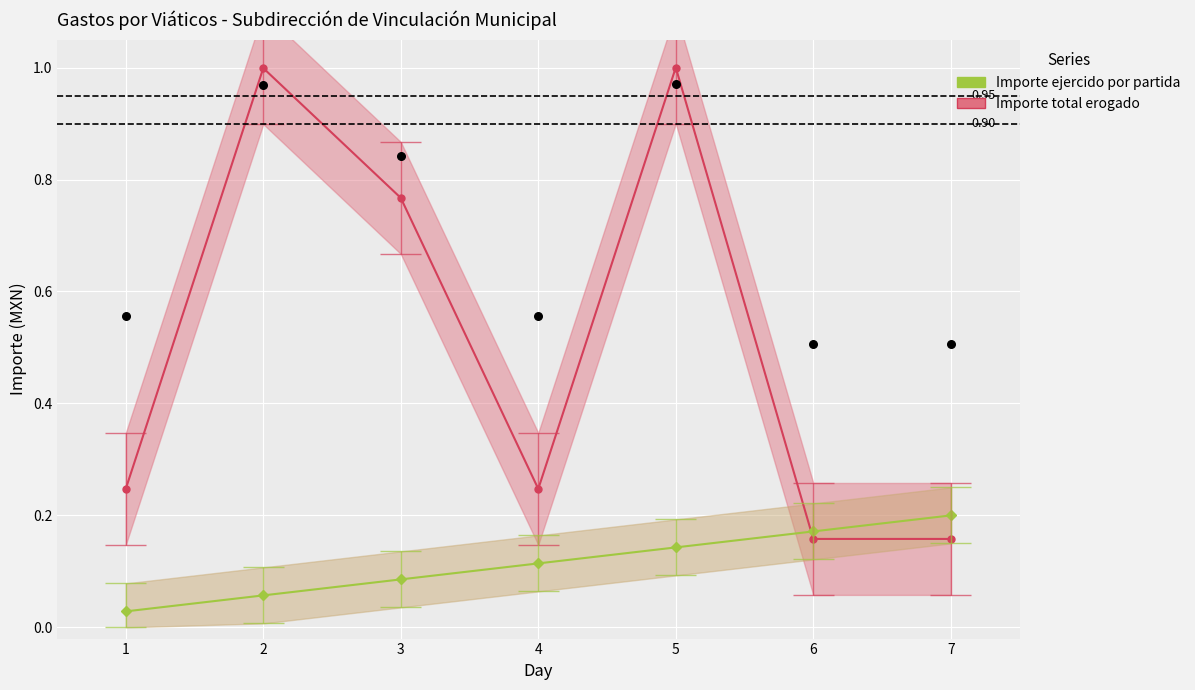

Which series contains the highest Y value?

Importe total erogado